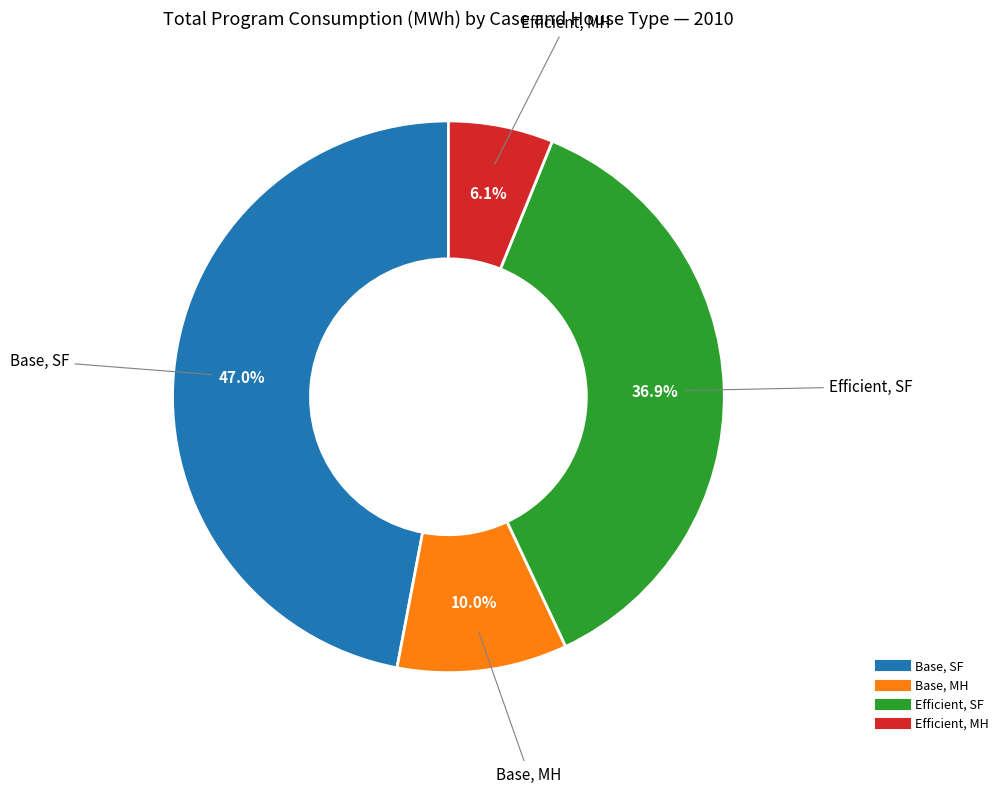

Is there a majority slice in this chart?

No